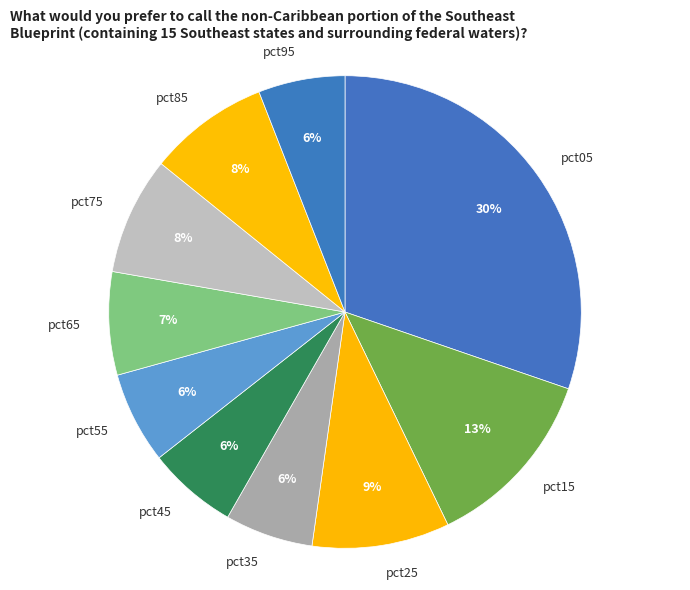

Which has a higher value, pct45 or pct05?

pct05